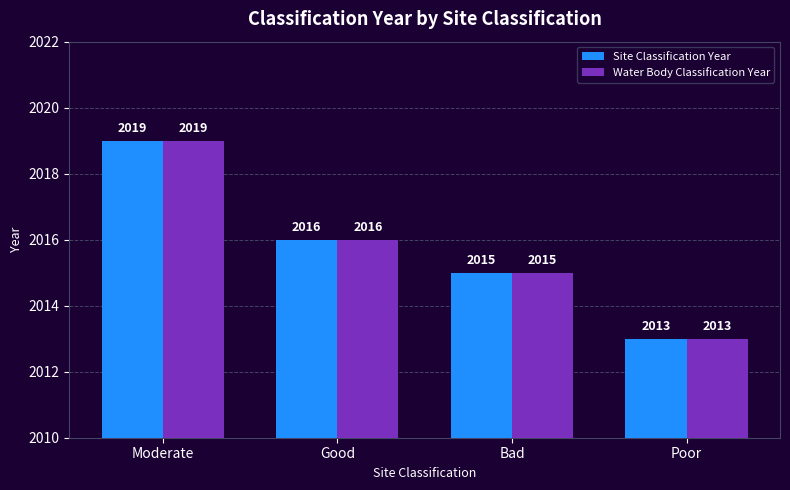

At which category is the sum across all series the highest?

Moderate